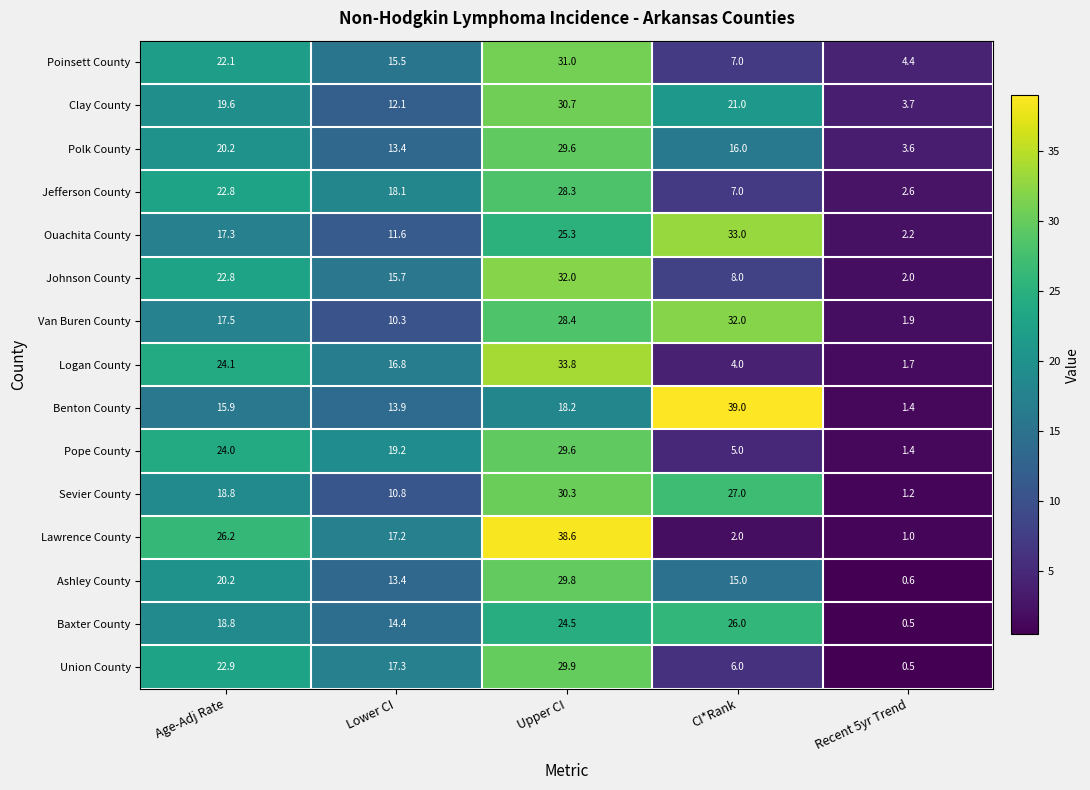

Is it true that Benton County equals 13.9 at Lower CI?

True